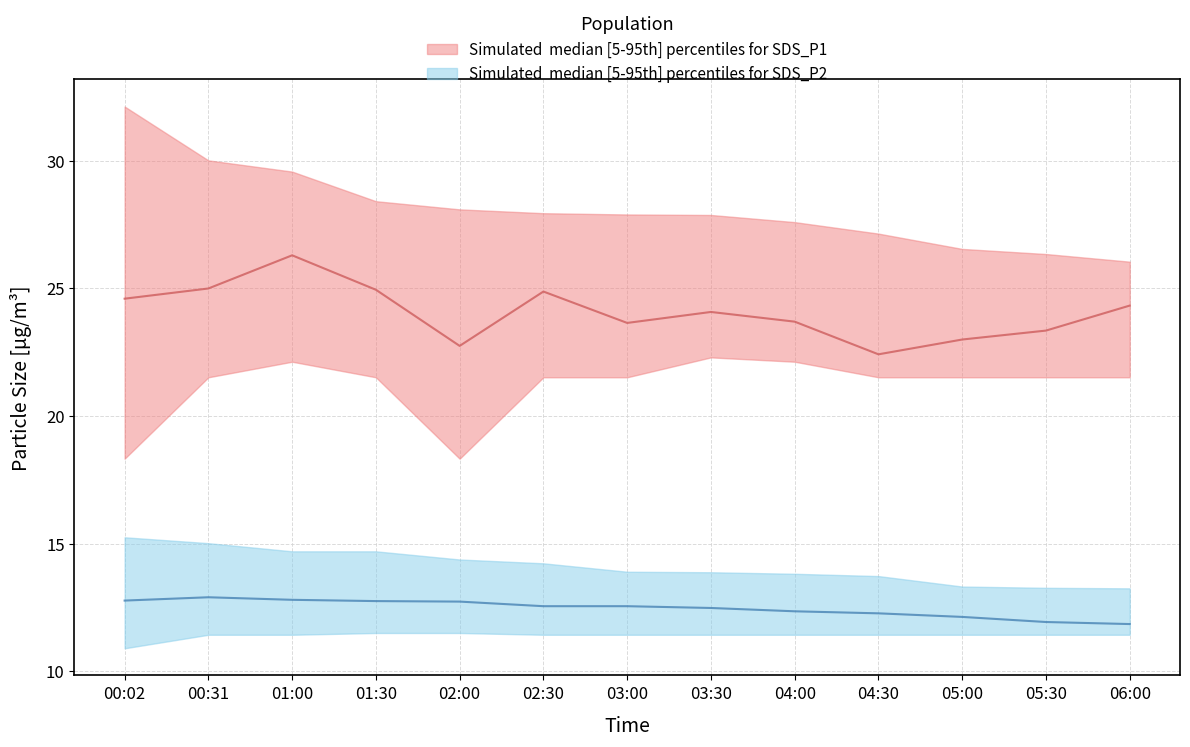

Which category has the highest value across all series?

00:02